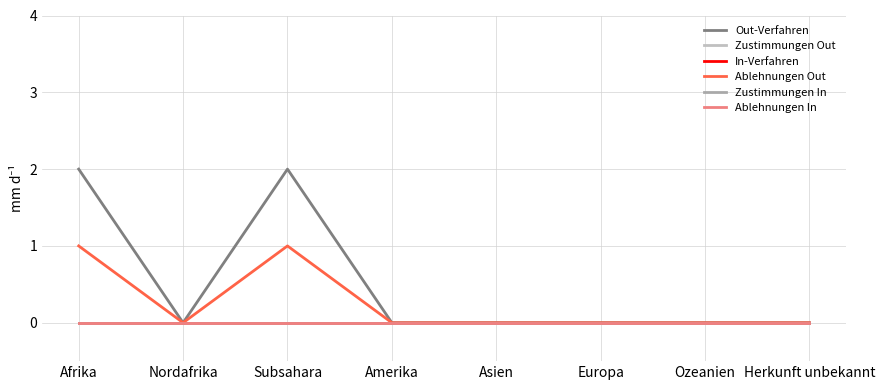

Is this an area chart (filled region under the line)?

No